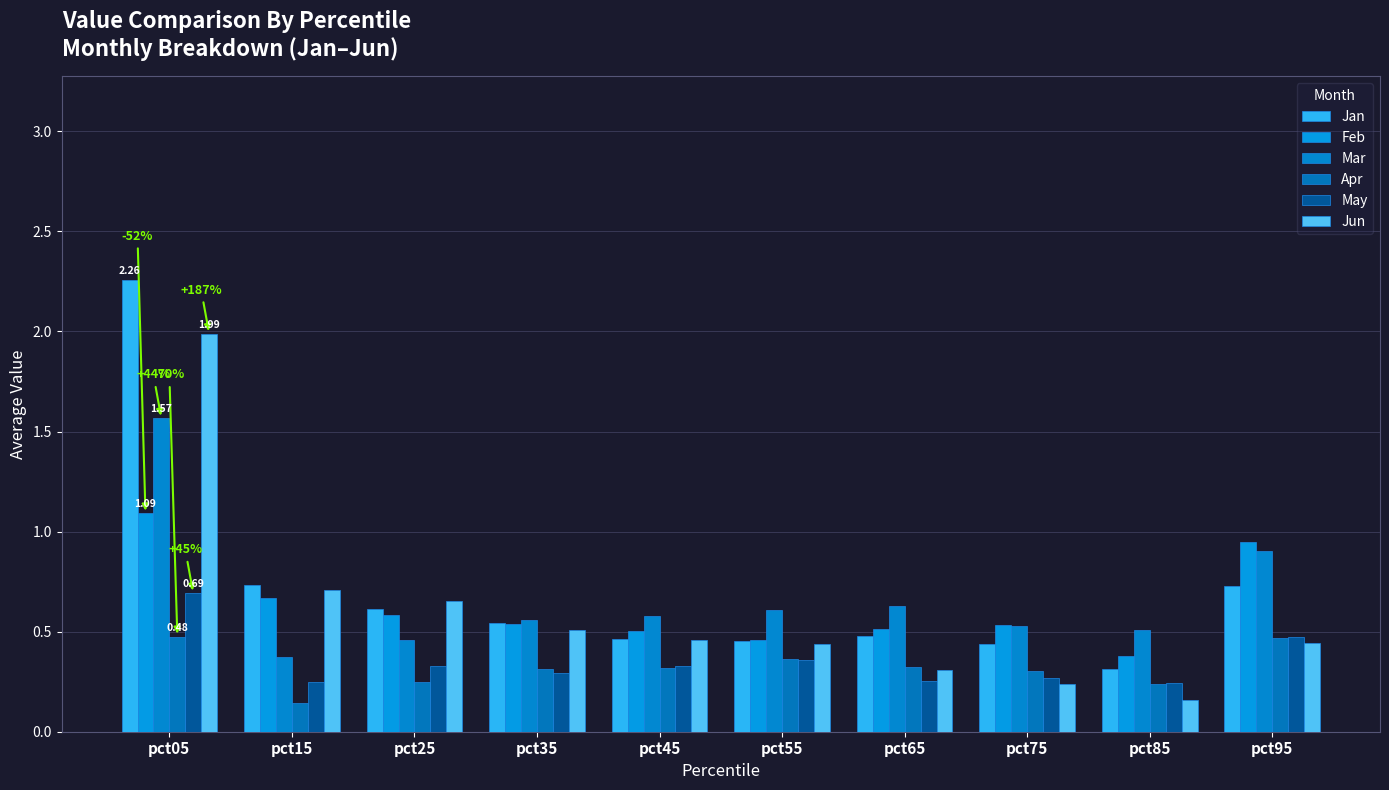

Which series has the largest total across all categories?

Jan